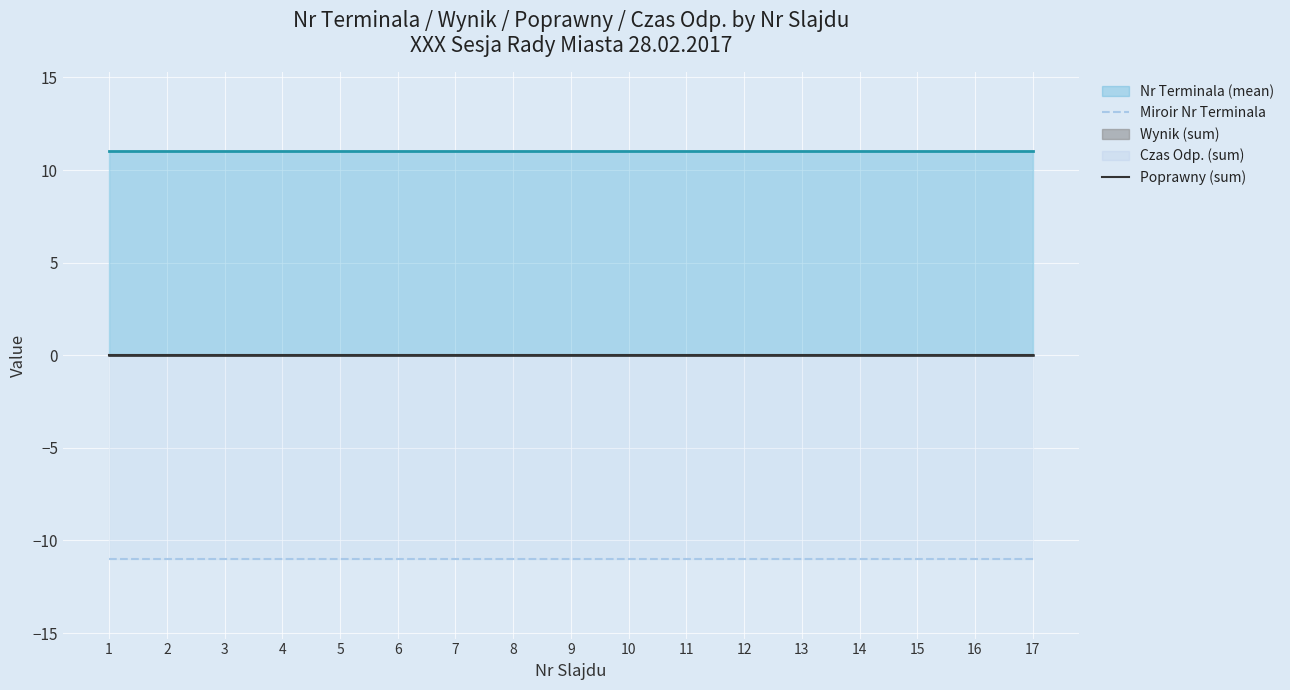

True or false: Poprawny (sum) and Miroir Nr Terminala cross at least once.

False